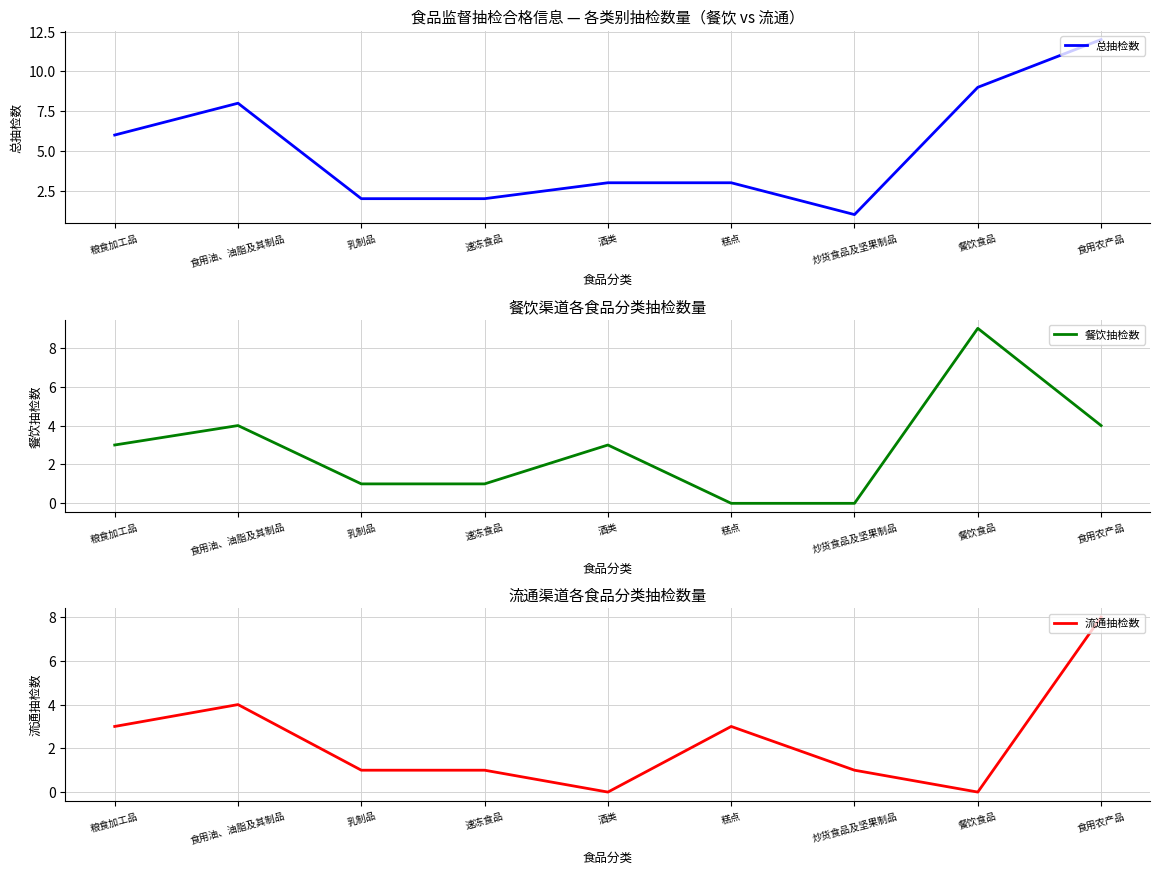

How many lines are shown in the chart?

3